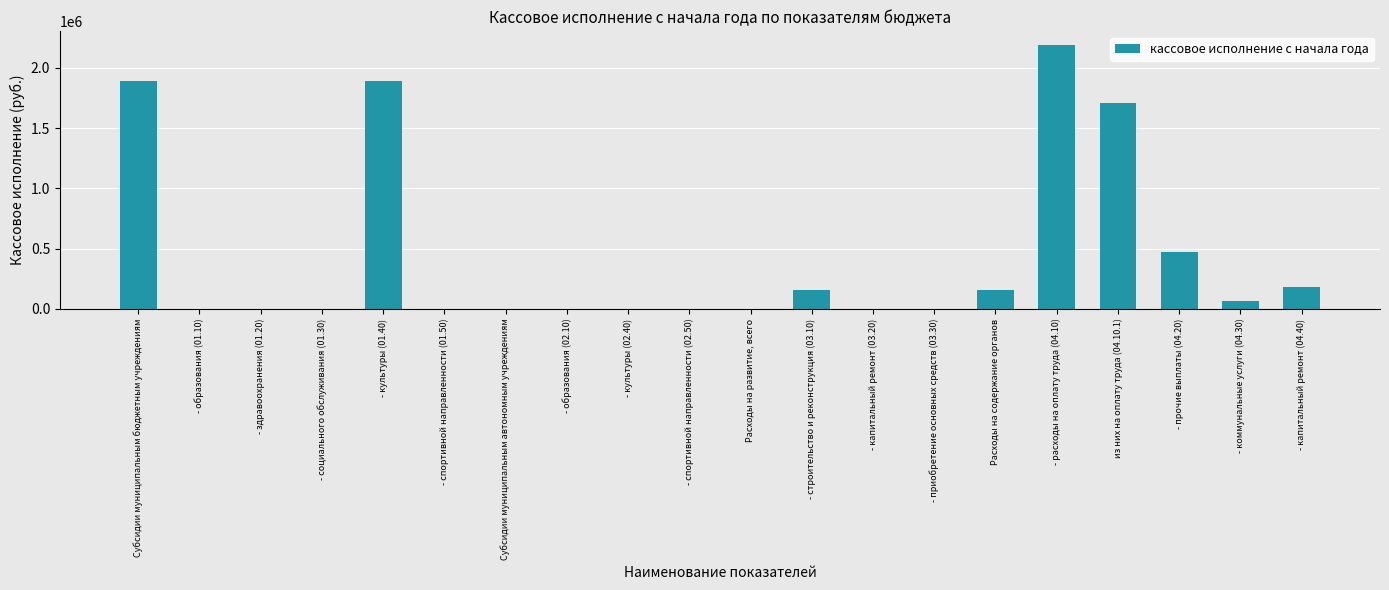

At which label is the value closest to 1096106?

из них на оплату труда (04.10.1)